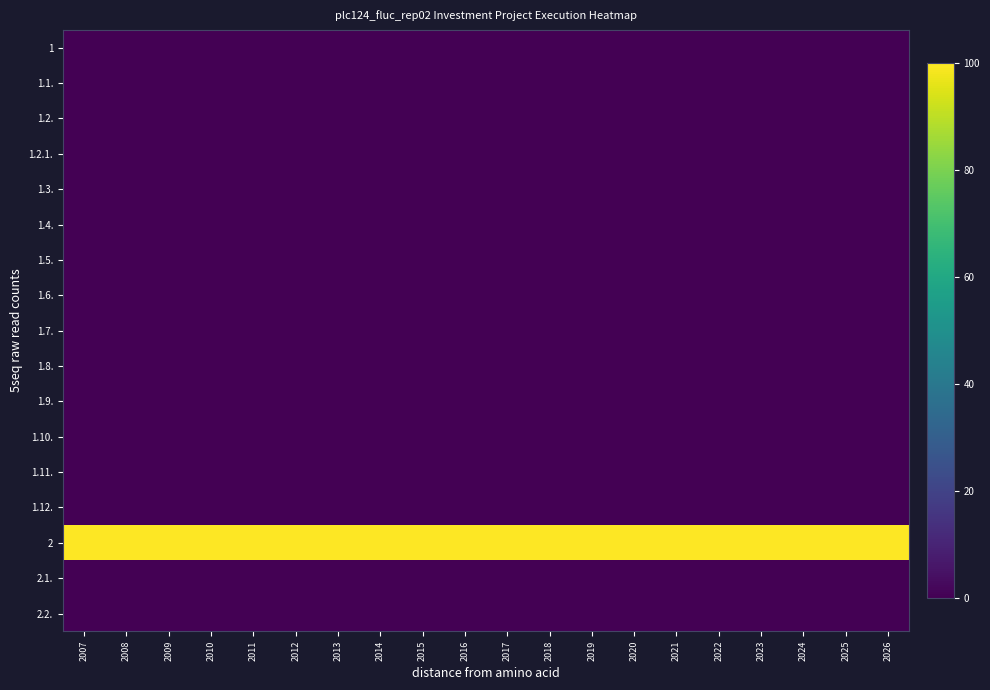

Which series has the largest range (max minus min)?

1